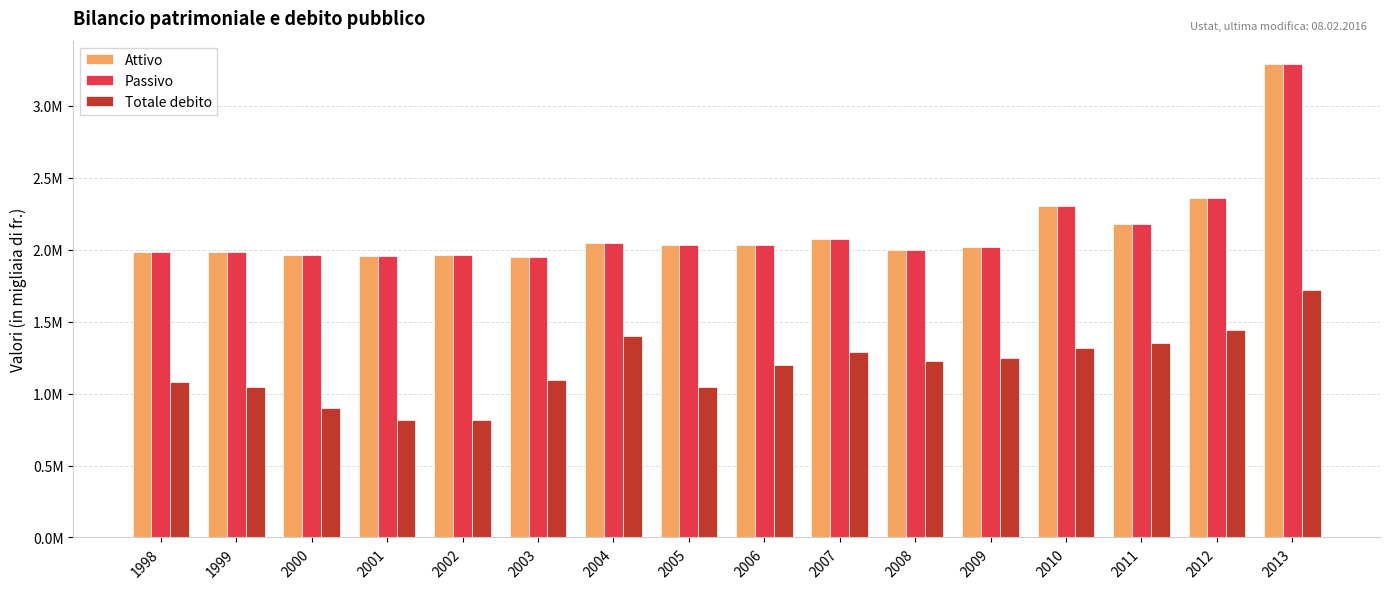

Are the bars grouped side by side (vs. stacked)?

Yes